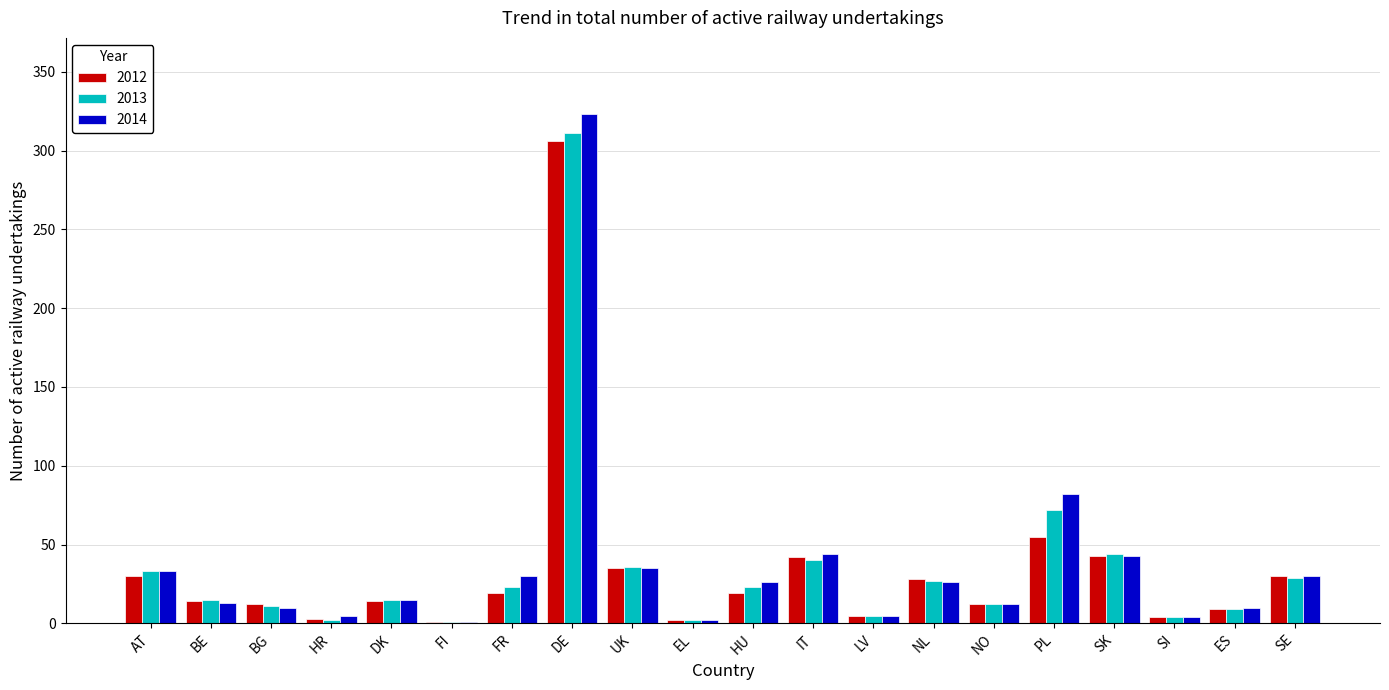

Is it true that 2012 equals 12 at NO?

True